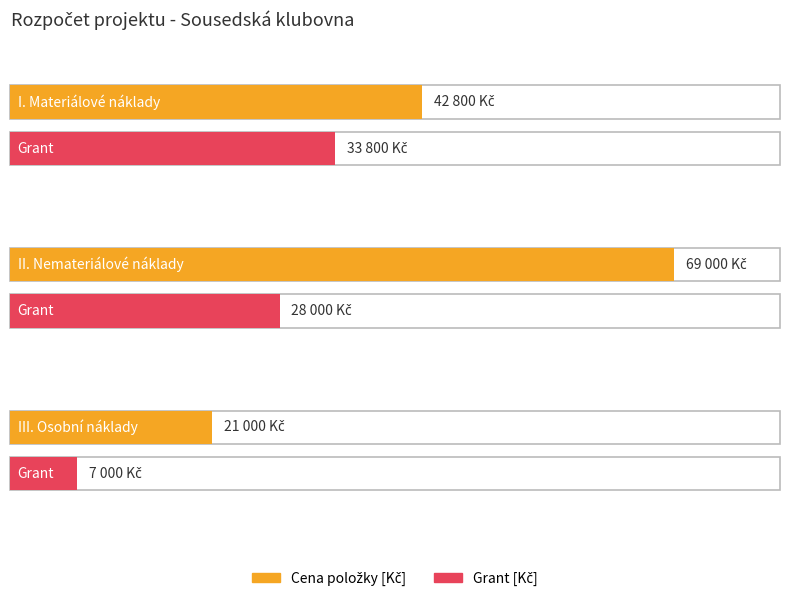

Between III. Osobní náklady and II. Nemateriálové náklady, which is larger?

II. Nemateriálové náklady